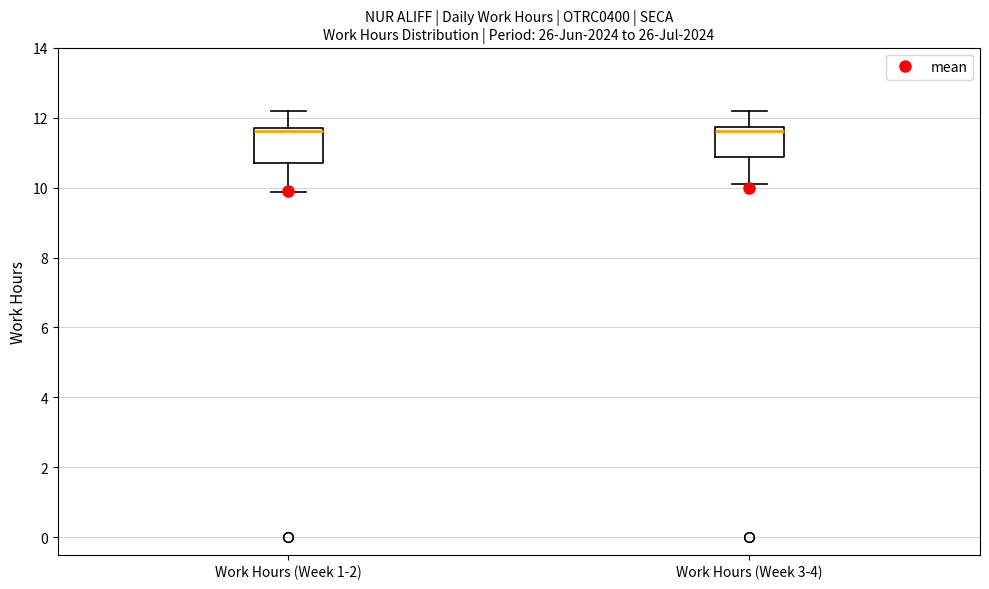

Where does the median line of the box for Work Hours (Week 3-4) sit on the y-axis? The values are not printed on the chart, so give them approximately, as read against the axis.

11.6